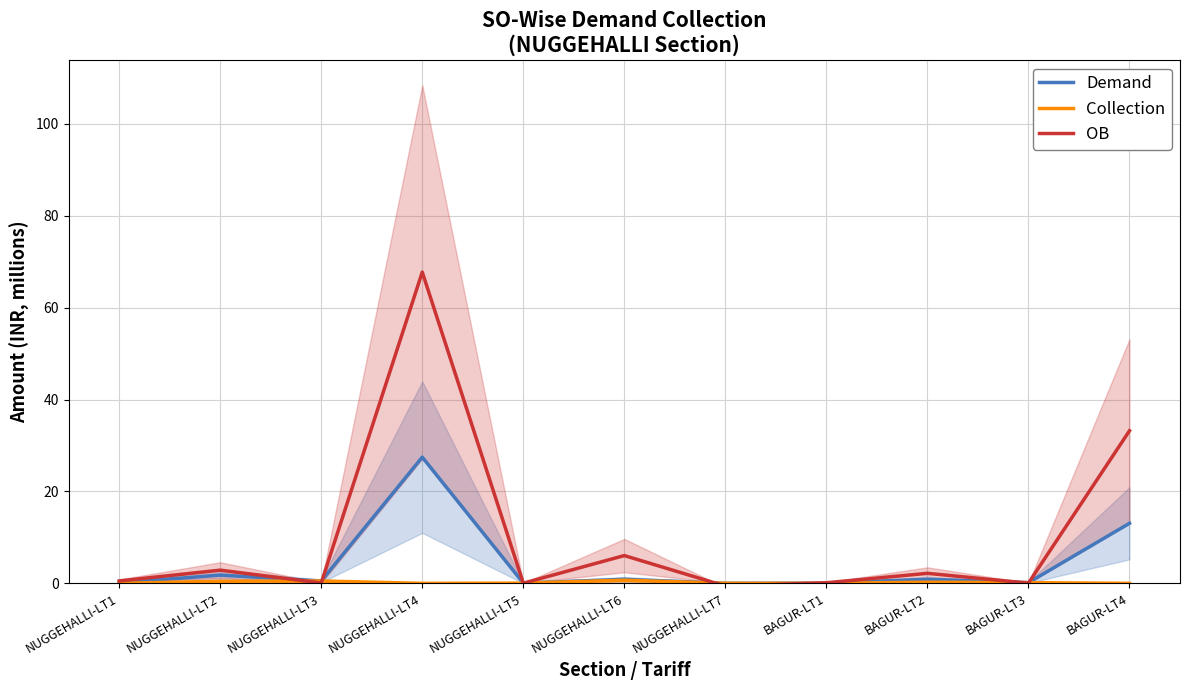

How many times do OB and Collection cross each other?

8